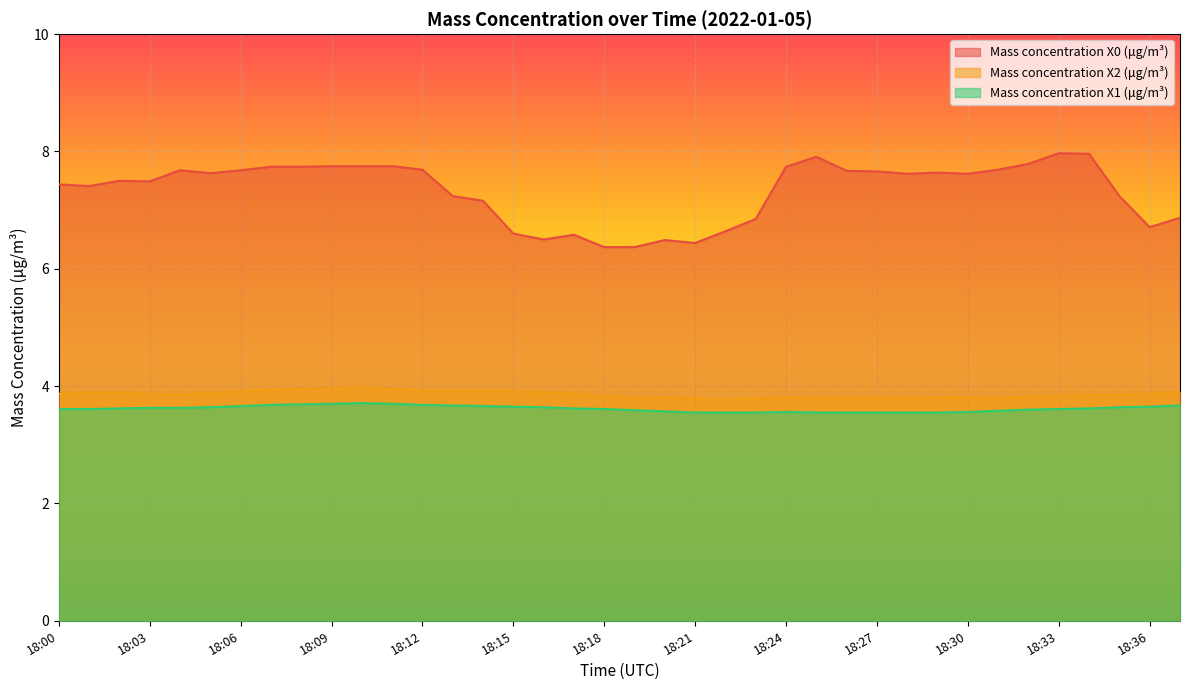

The value of Mass concentration X1 (μg/m³) at 18:31 is 5.1. True or false?

False